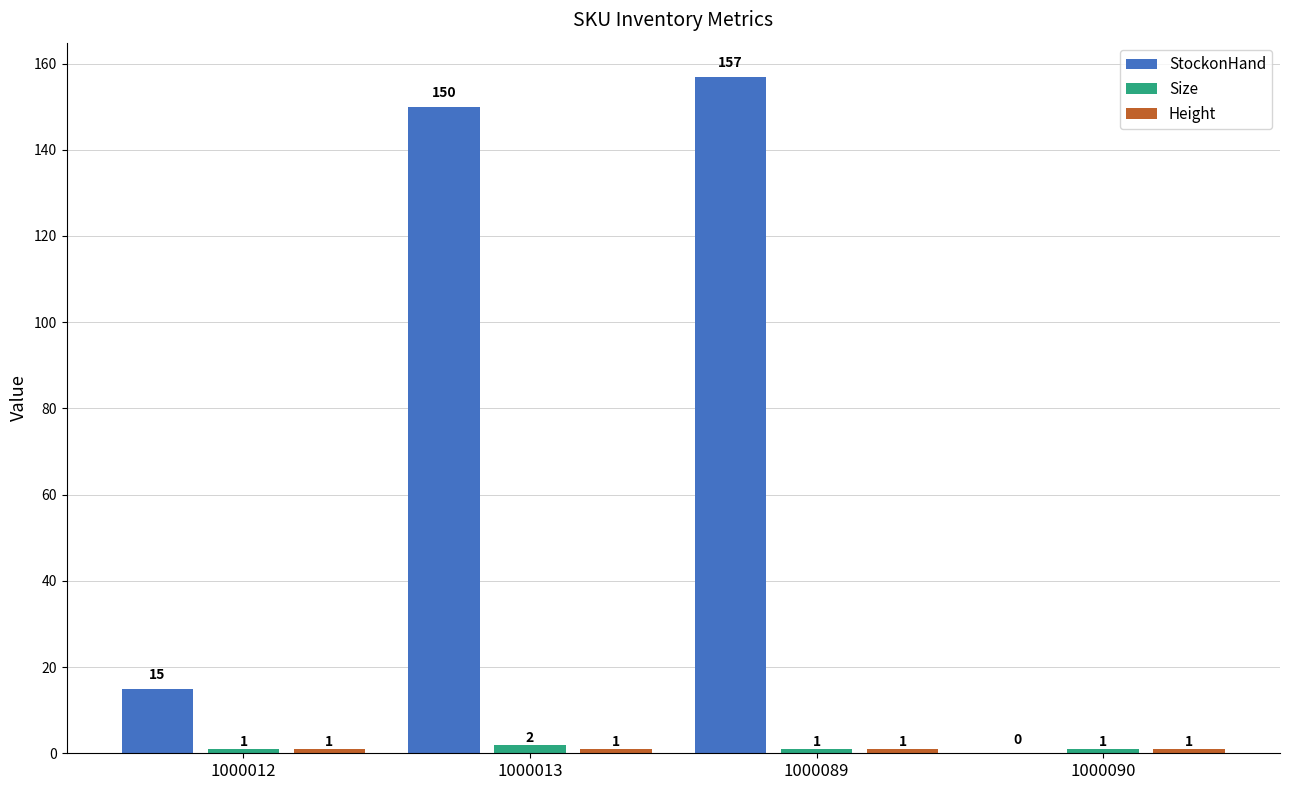

The StockonHand series shows 89 at 1000090. True or false?

False